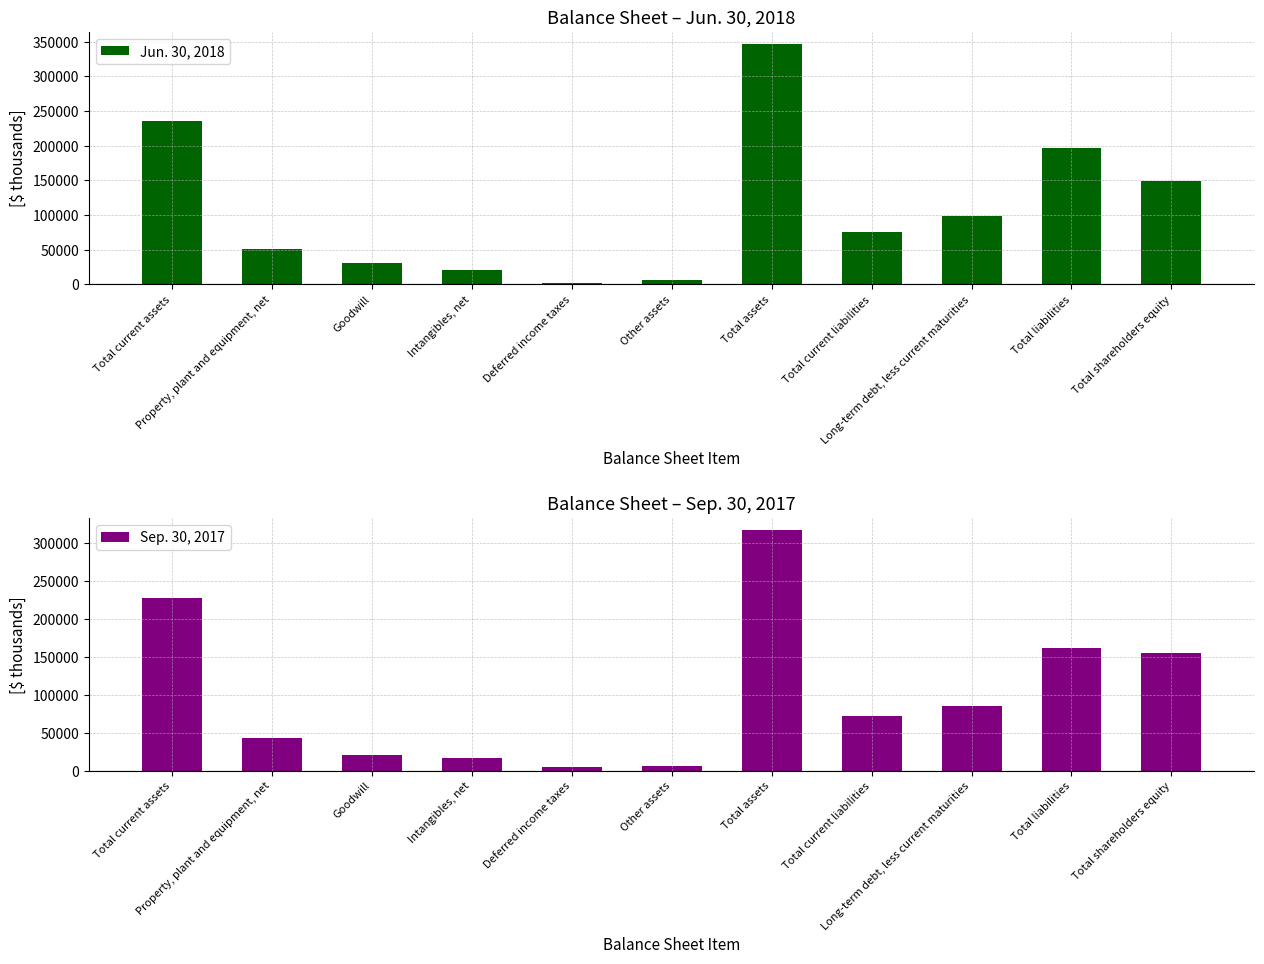

Which series has the widest spread of values?

Jun. 30, 2018